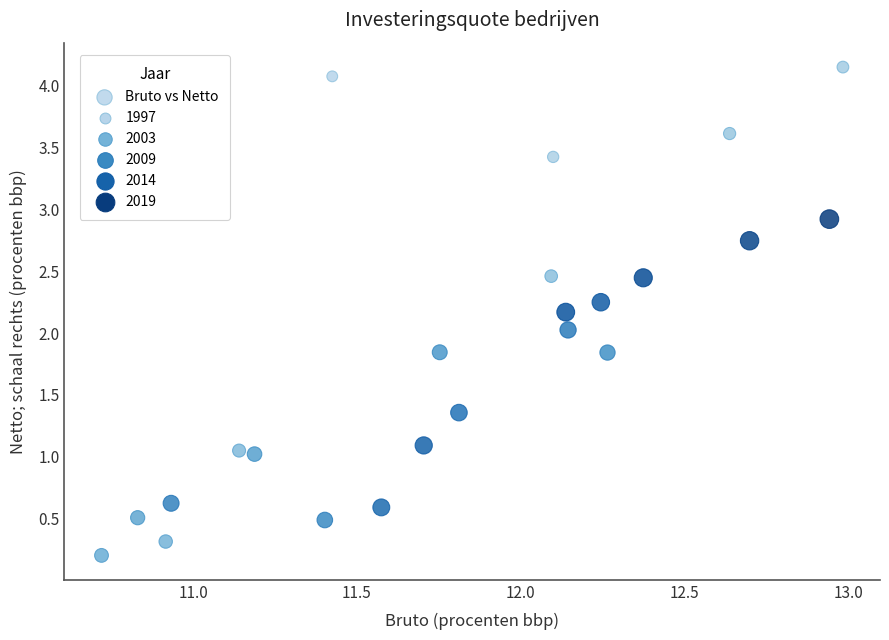

What is the range of X values (max minus min)?

2.3